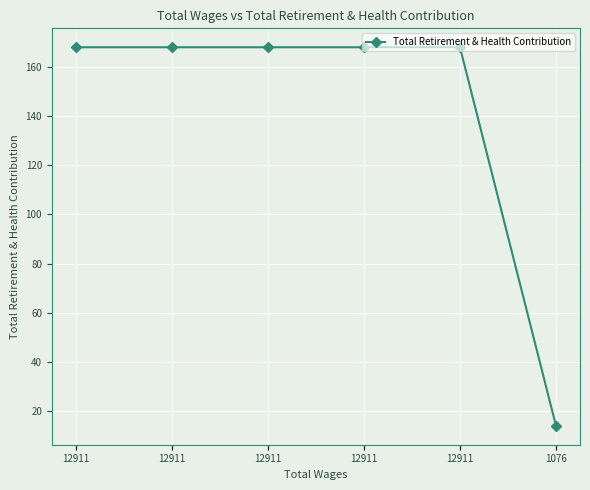

The value at 12911 is 168. True or false?

True